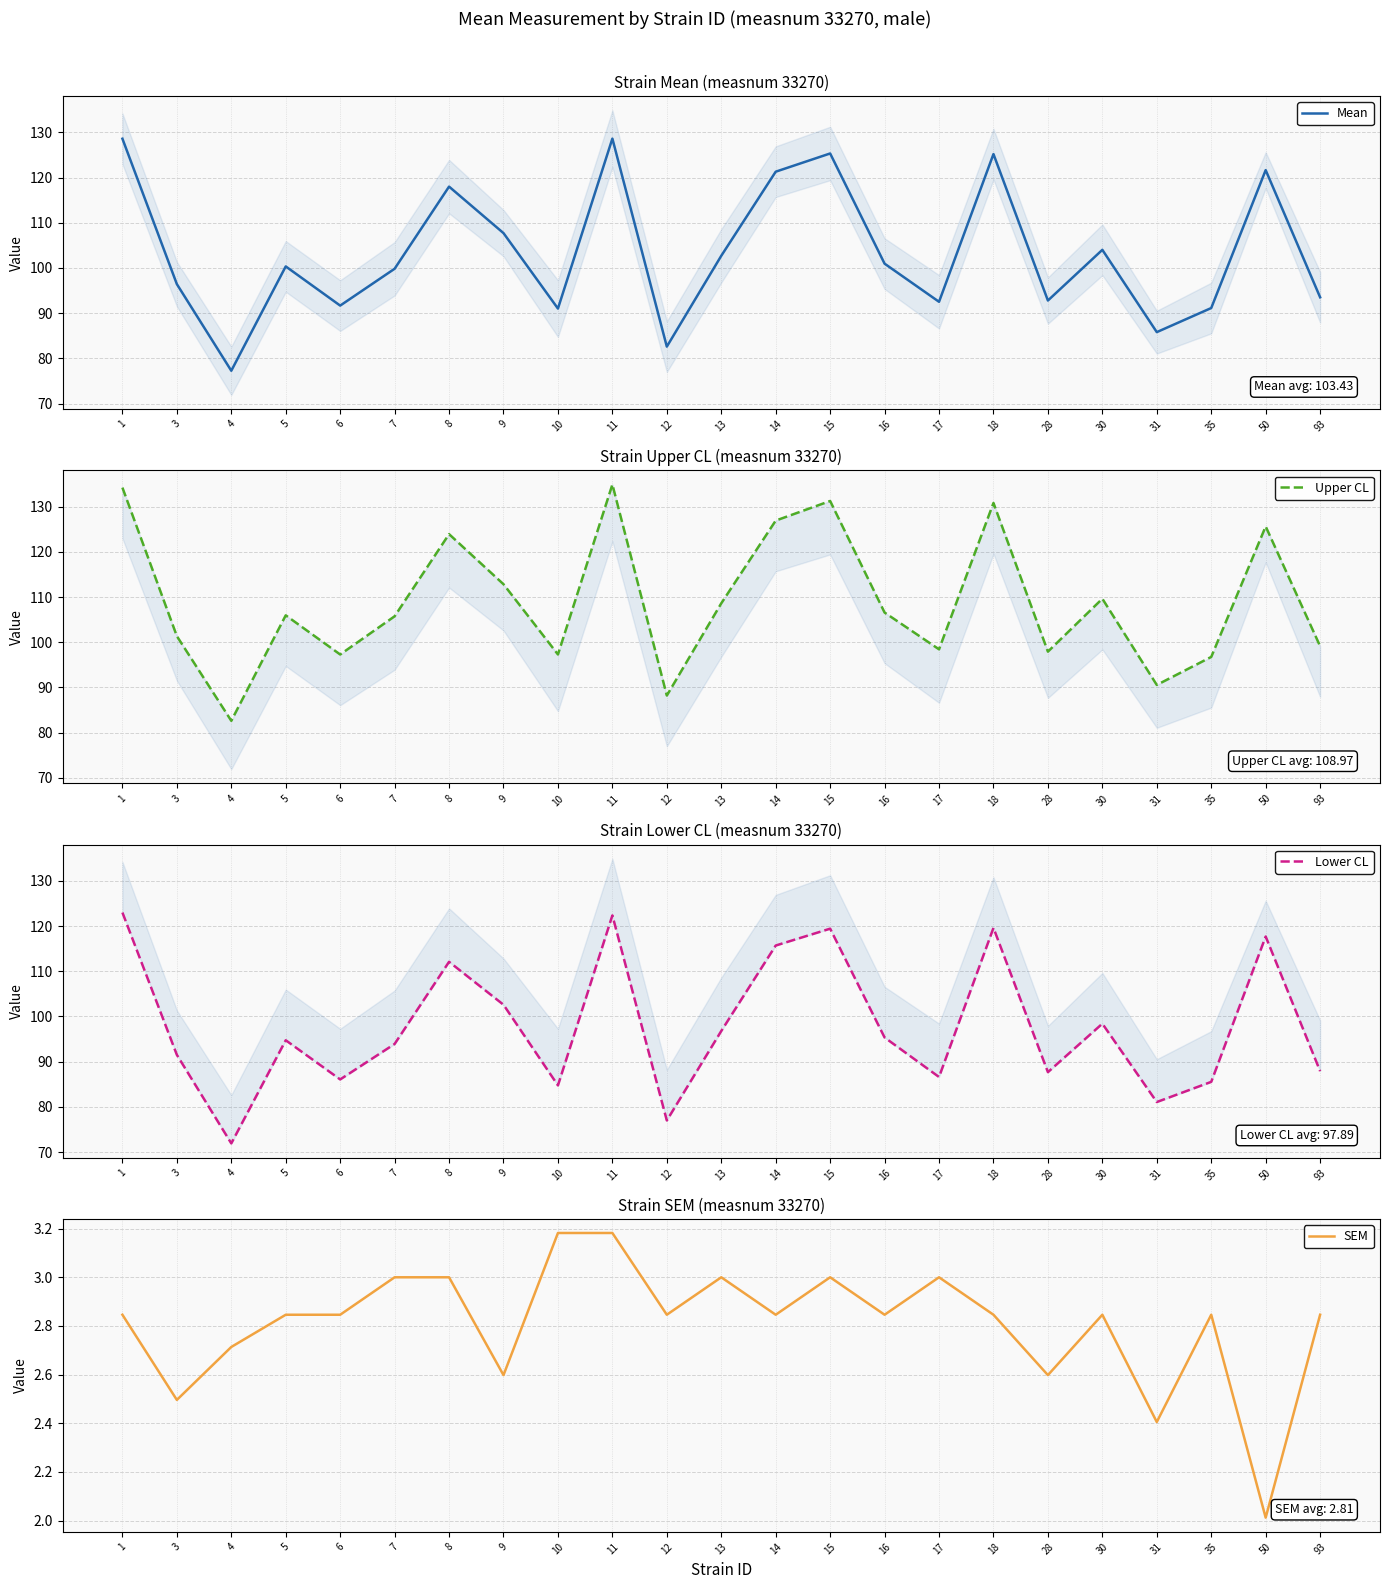

How many categories are shown in the chart?

23